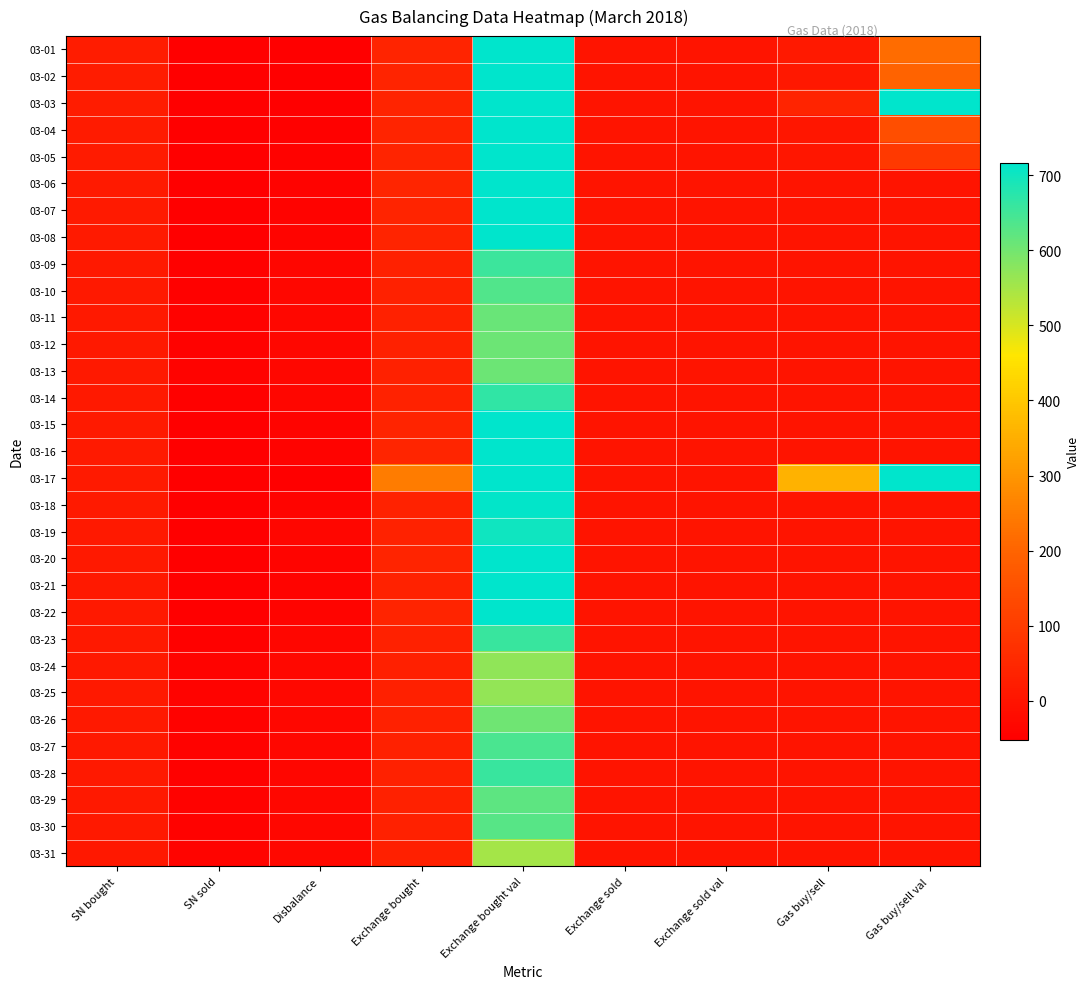

At which category does the chart reach its minimum across all series?

SN sold